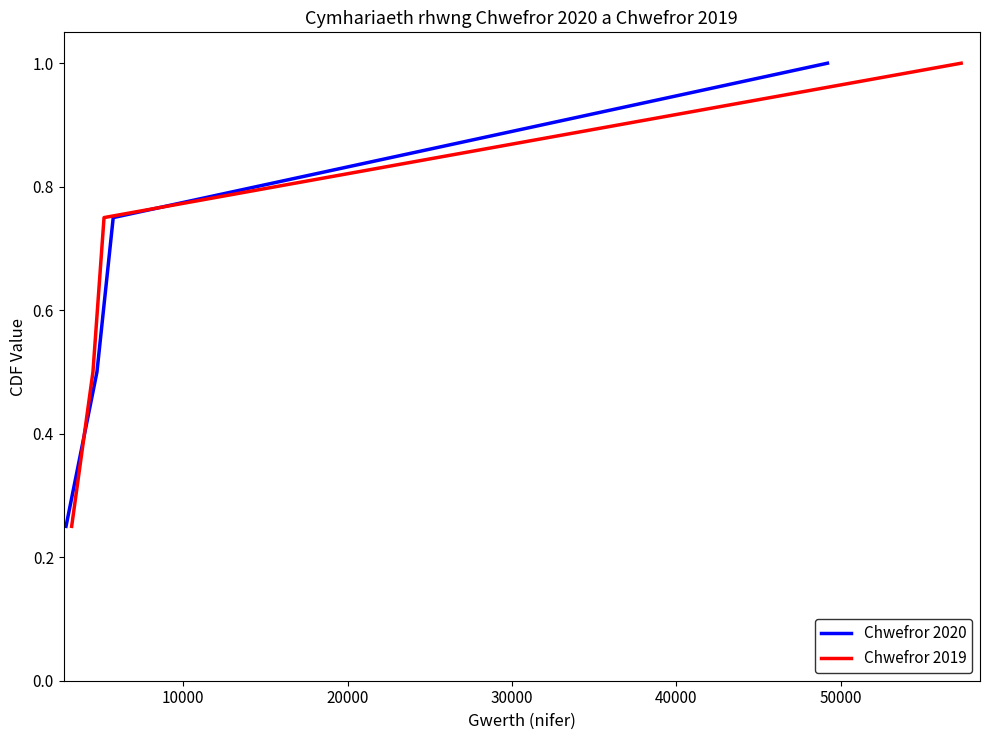

True or false: Chwefror 2020 has more than 0 interior local peaks.

False